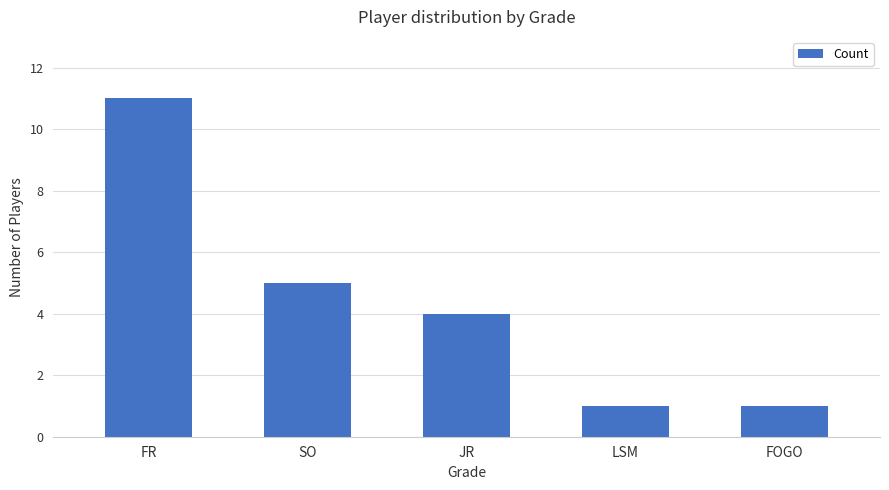

Is it true that the value at FR is 6?

False